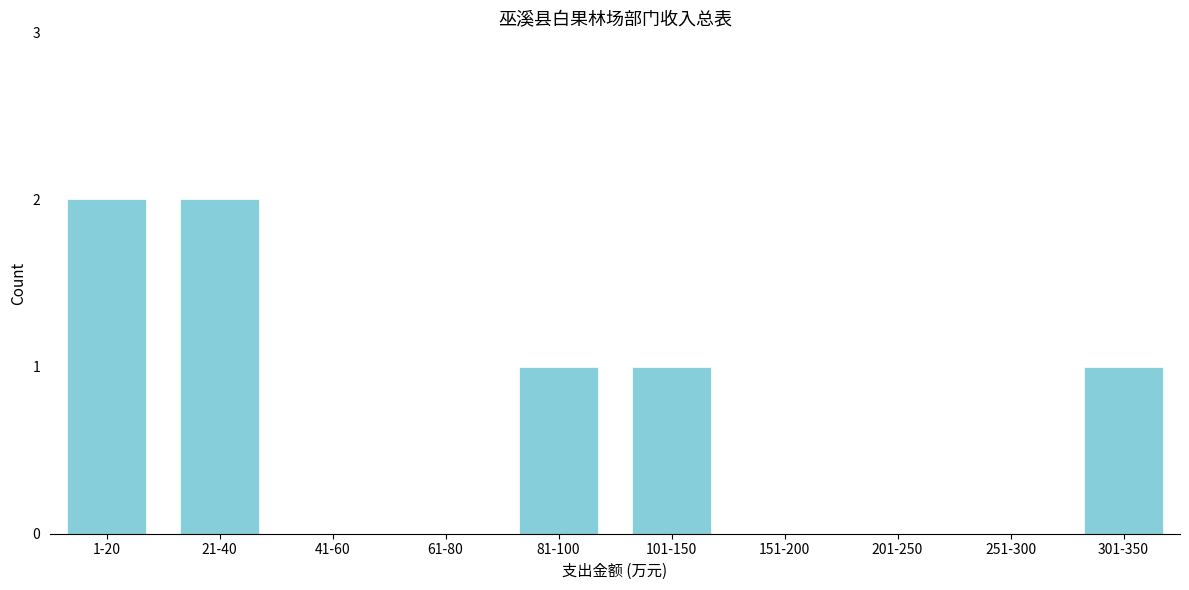

Reading left to right, extract all data points from this chart.

1-20=2	21-40=2	41-60=0	61-80=0	81-100=1	101-150=1	151-200=0	201-250=0	251-300=0	301-350=1